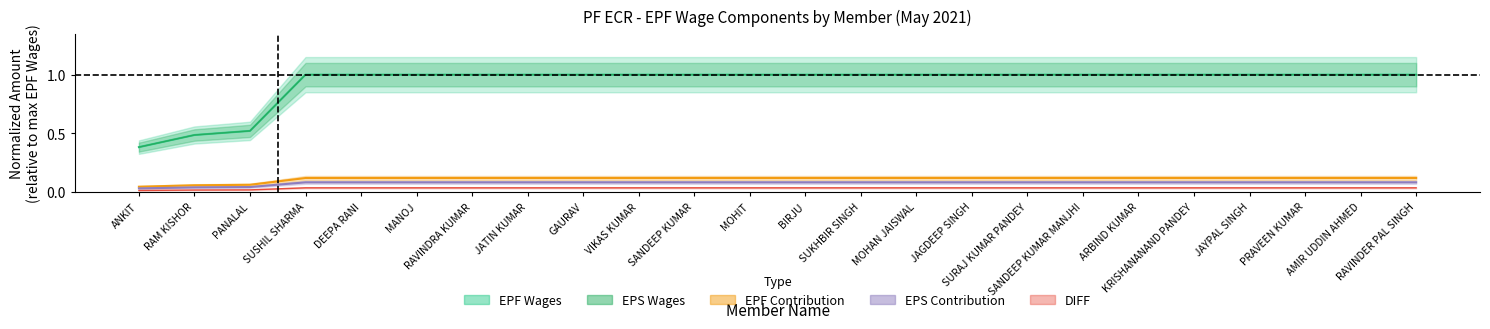

Is this an area chart (filled region under the line)?

No